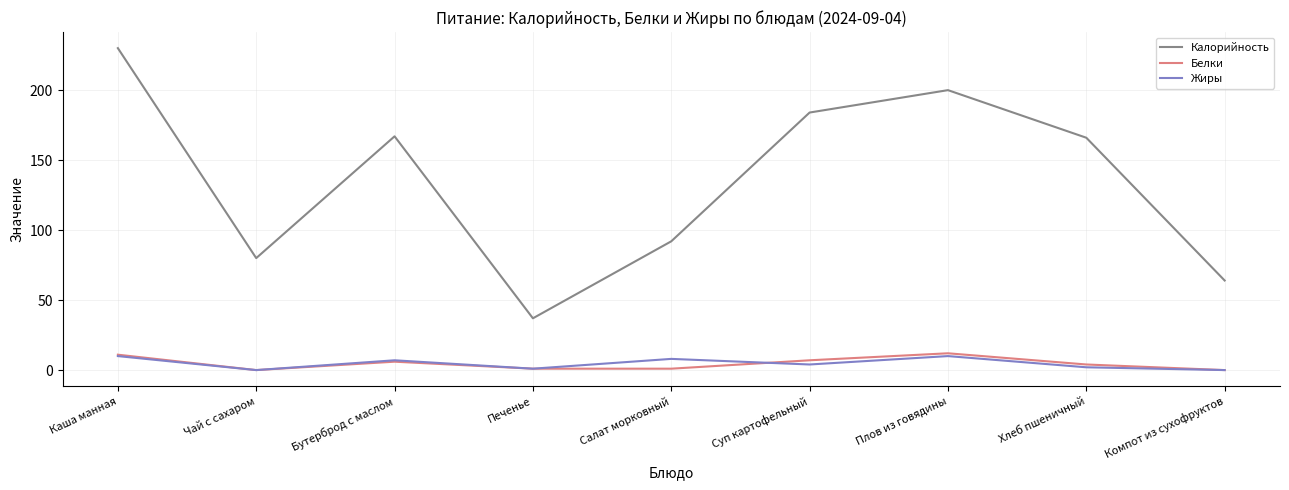

Is it true that Калорийность equals 64 at Компот из сухофруктов?

True